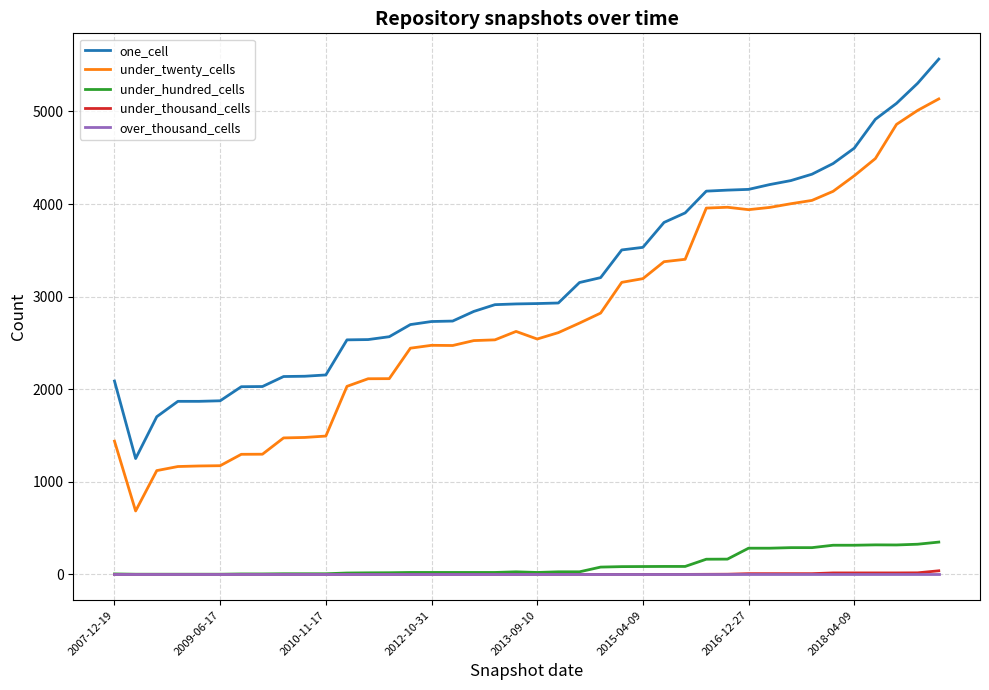

Does the chart have visible grid lines?

Yes